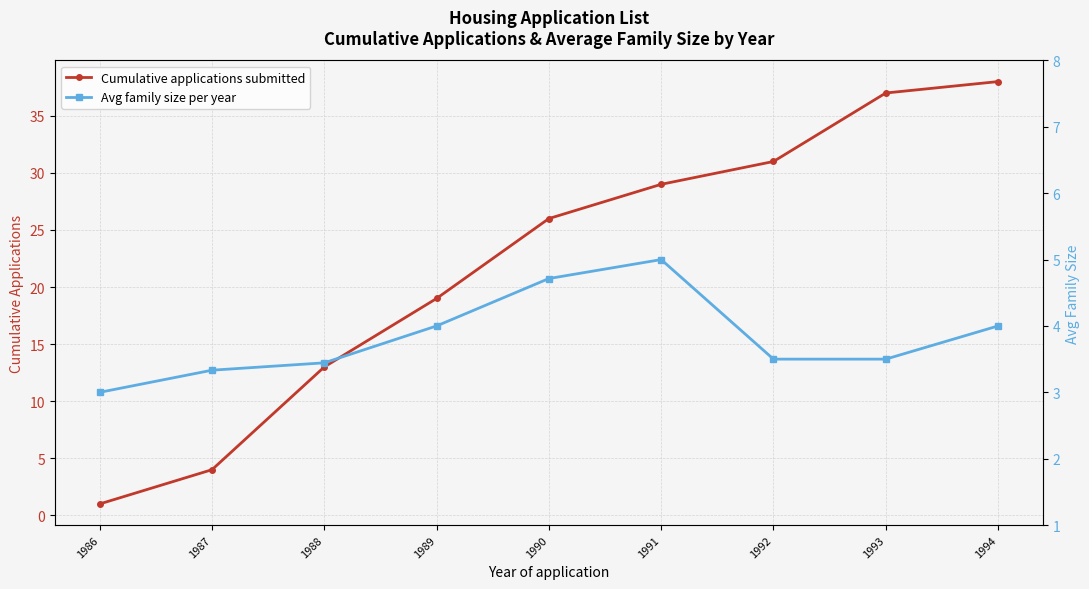

Is it true that Avg family size per year equals 3.5 at 1993?

True